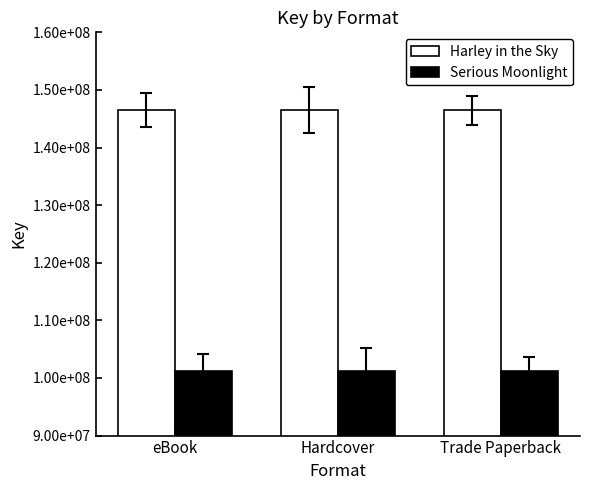

At Trade Paperback, list the series in order from largest to smallest.

Harley in the Sky, Serious Moonlight